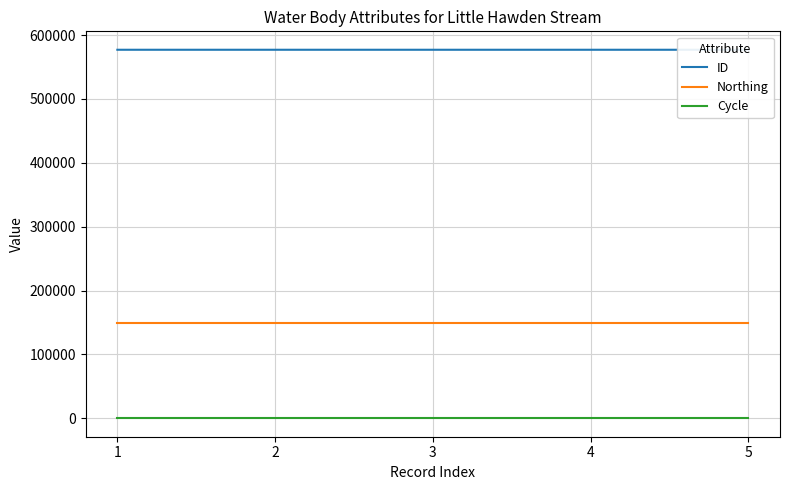

What is the value of the Cycle point at the 2nd from the left?

3